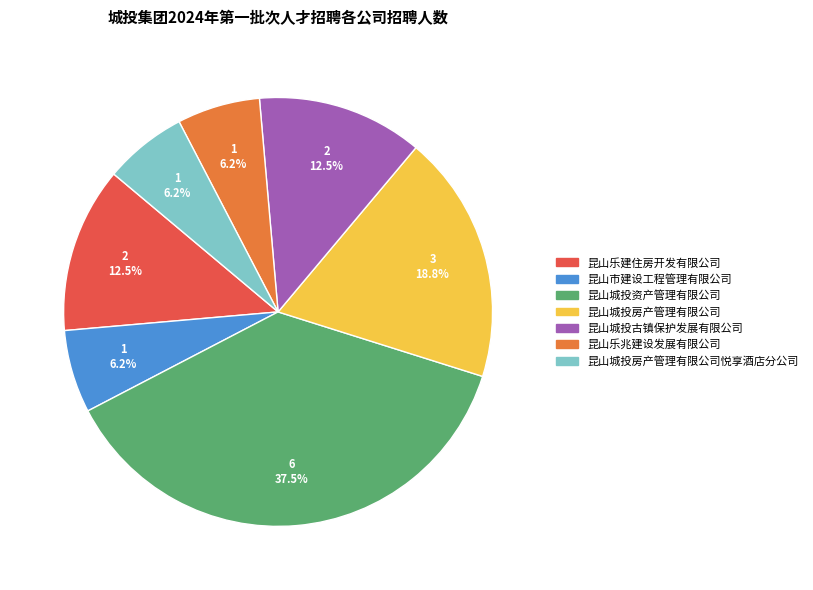

Does any single category account for the majority?

No